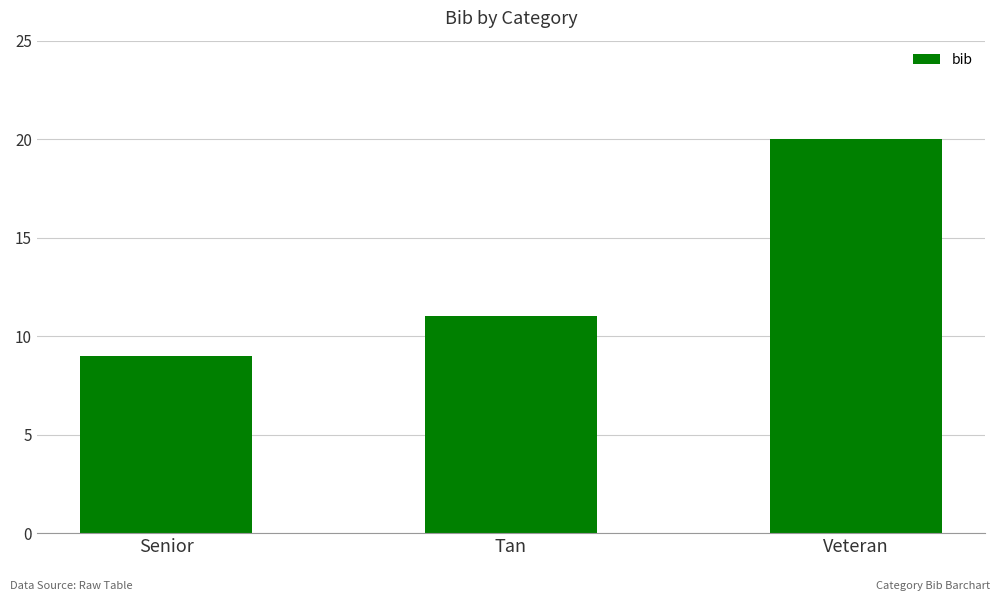

True or false: the data shows 26 at Veteran.

False